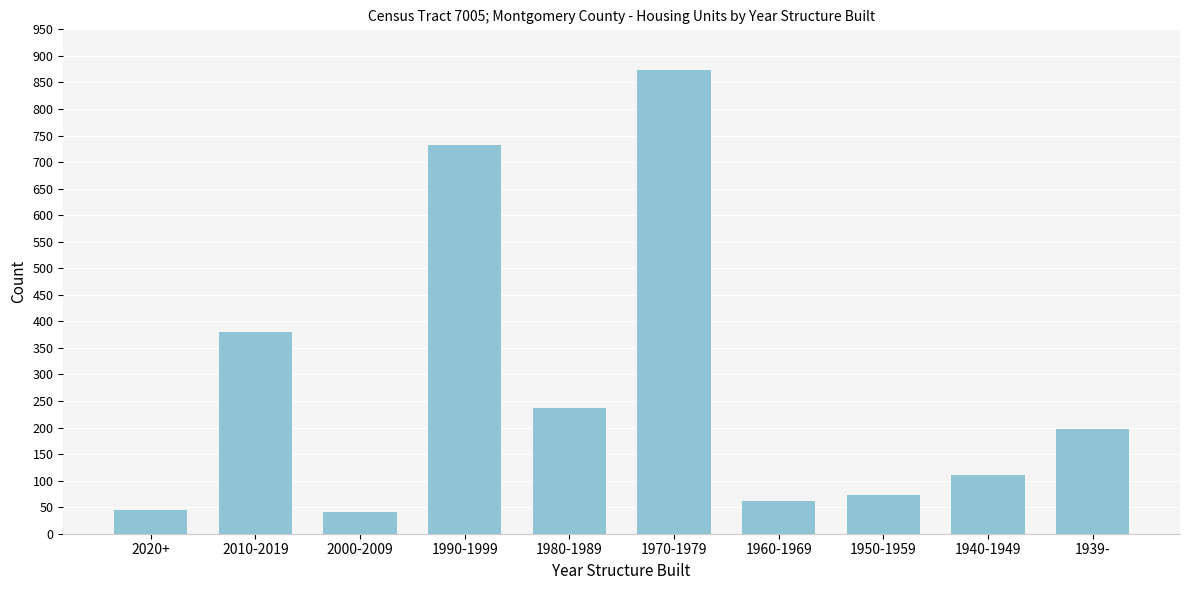

Reading left to right, extract all data points from this chart.

44	379	40	732	237	873	61	73	110	198